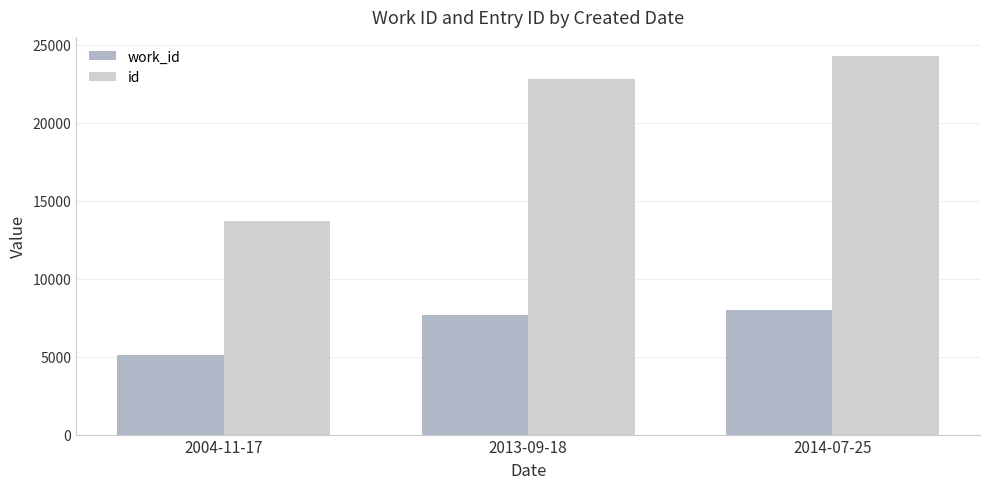

What position from the left is 2004-11-17?

1